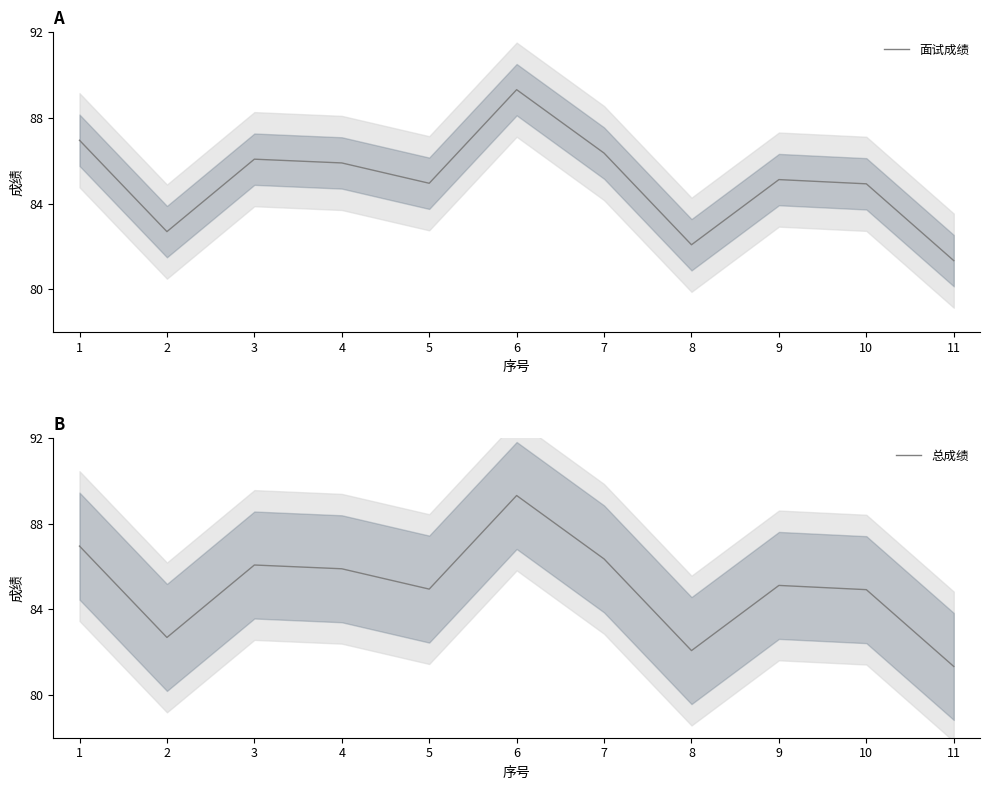

True or false: 总成绩 and 面试成绩 cross at least once.

False